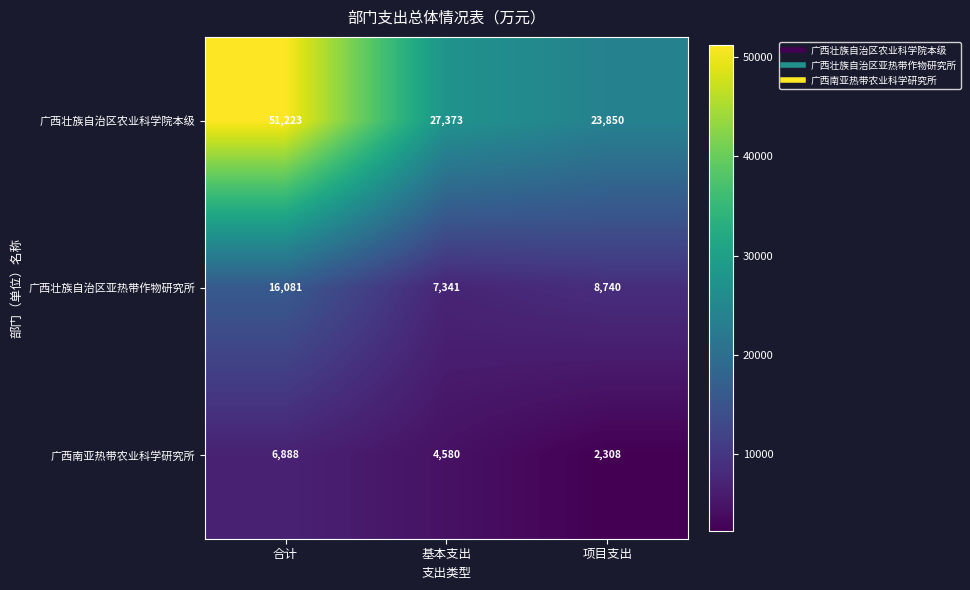

What is the difference between the 广西南亚热带农业科学研究所 values at 合计 and 基本支出?

2308